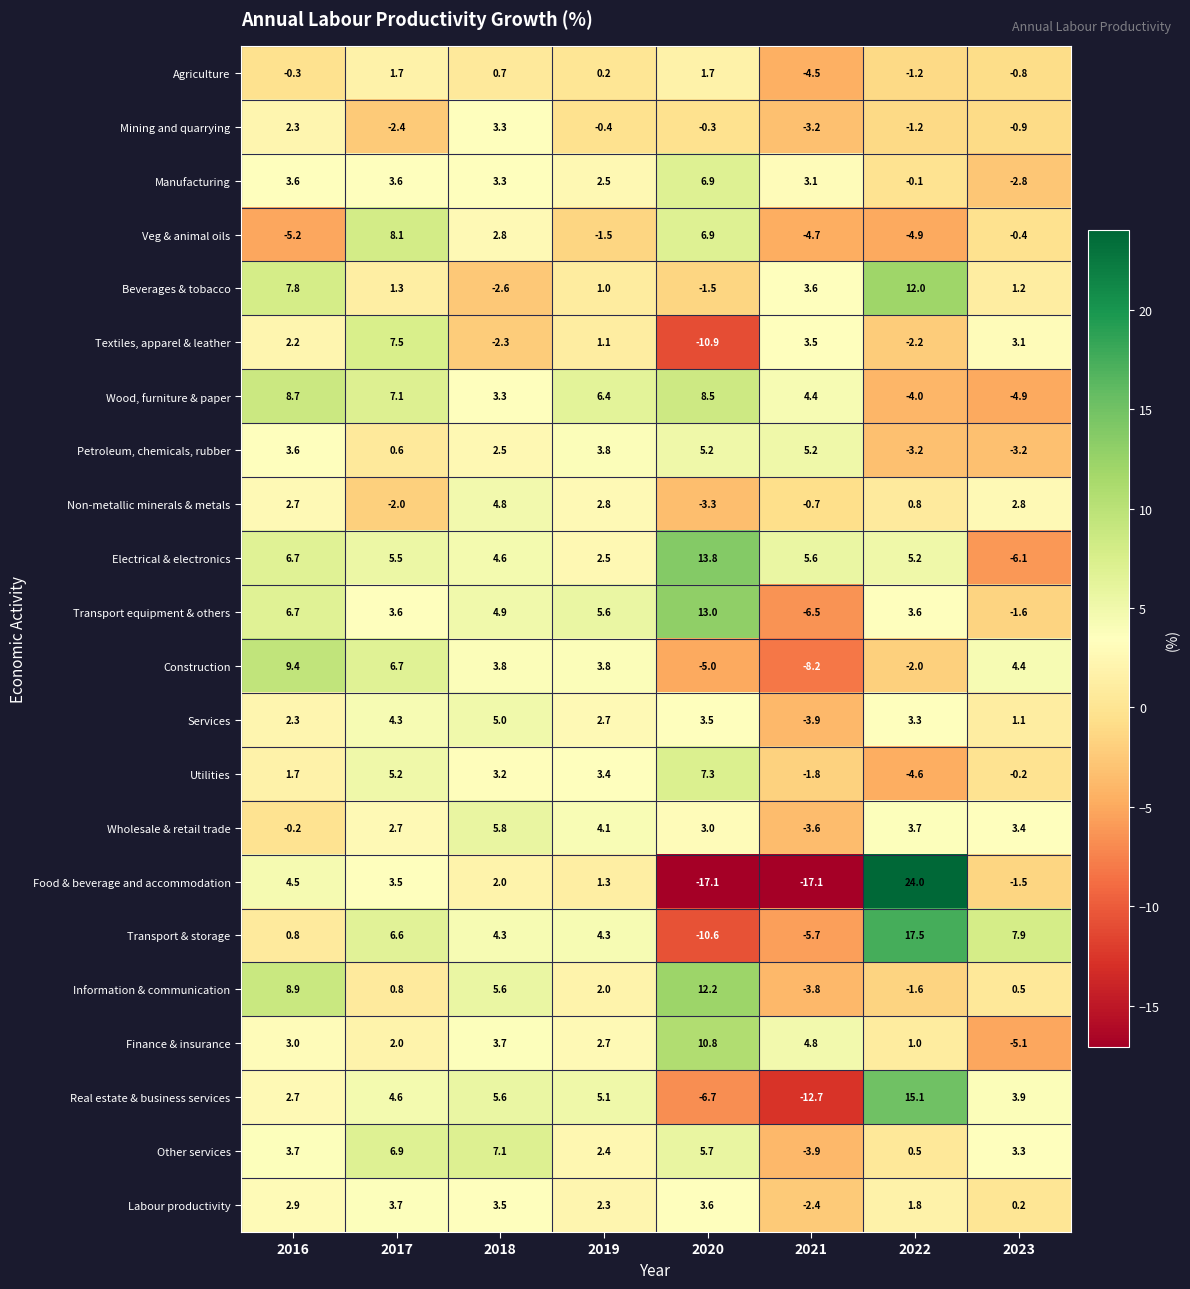

What is the total value across all series at 2017?

81.6